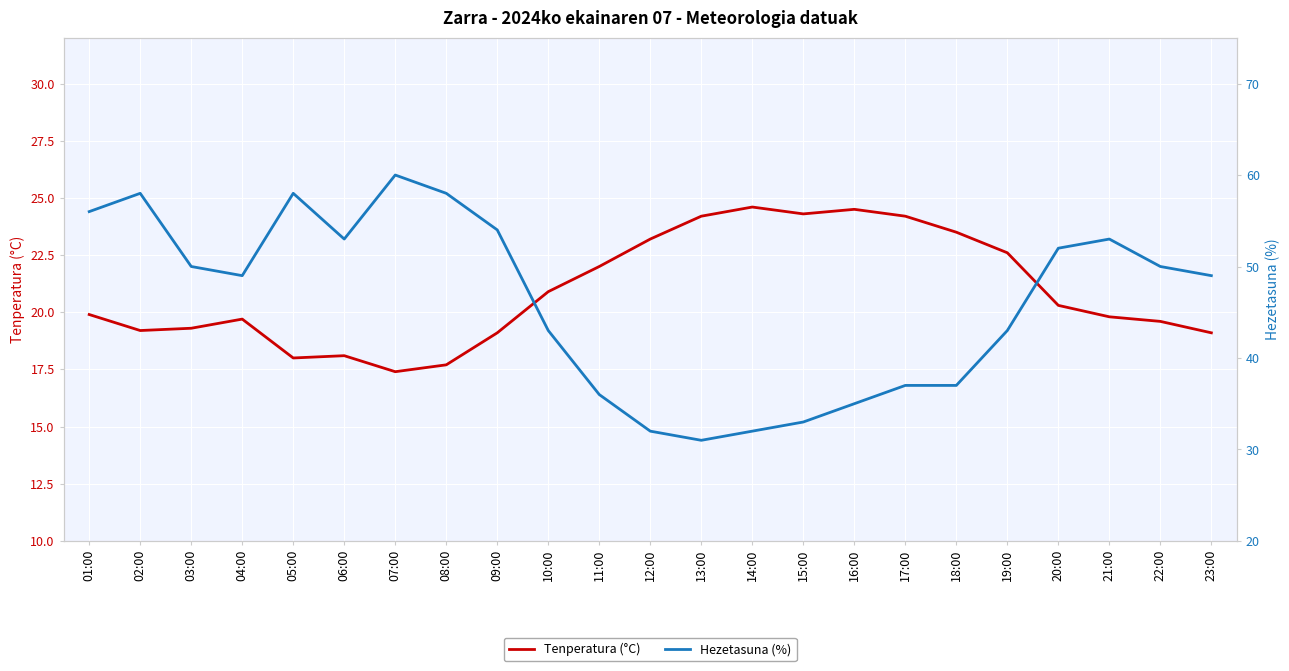

Is the value of Hezetasuna (%) at 18:00 greater than the value of Tenperatura (°C) at 01:00?

Yes